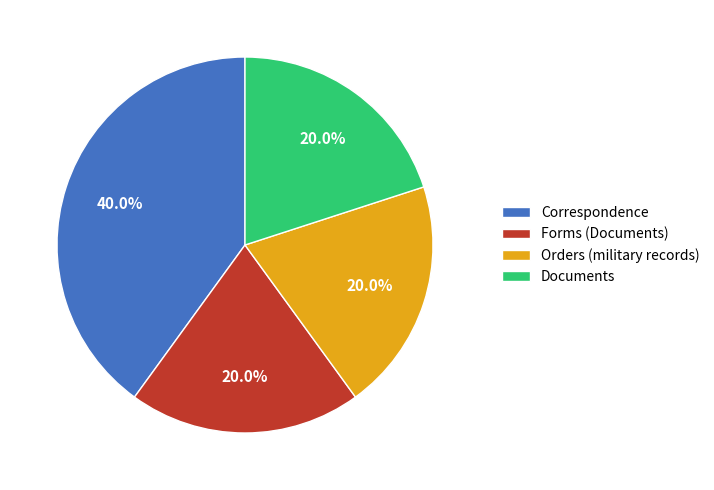

To the nearest percent, what is the difference between the largest and smallest slice percentages?

20%